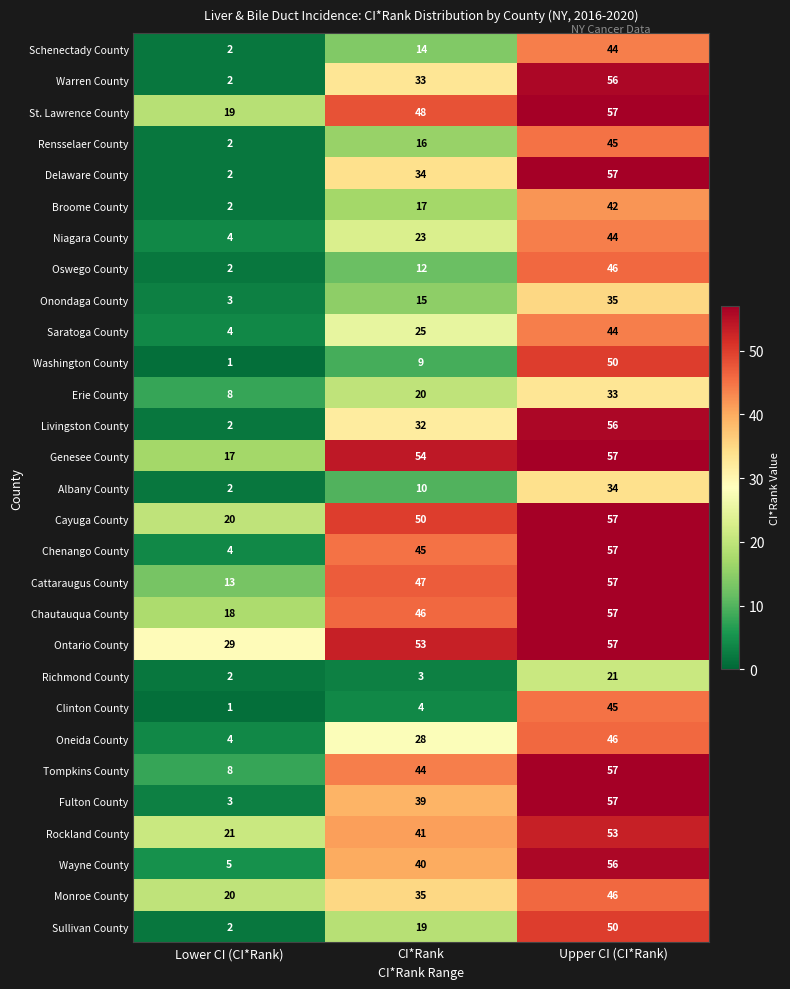

True or false: Richmond County has a value of 3 at CI*Rank.

True